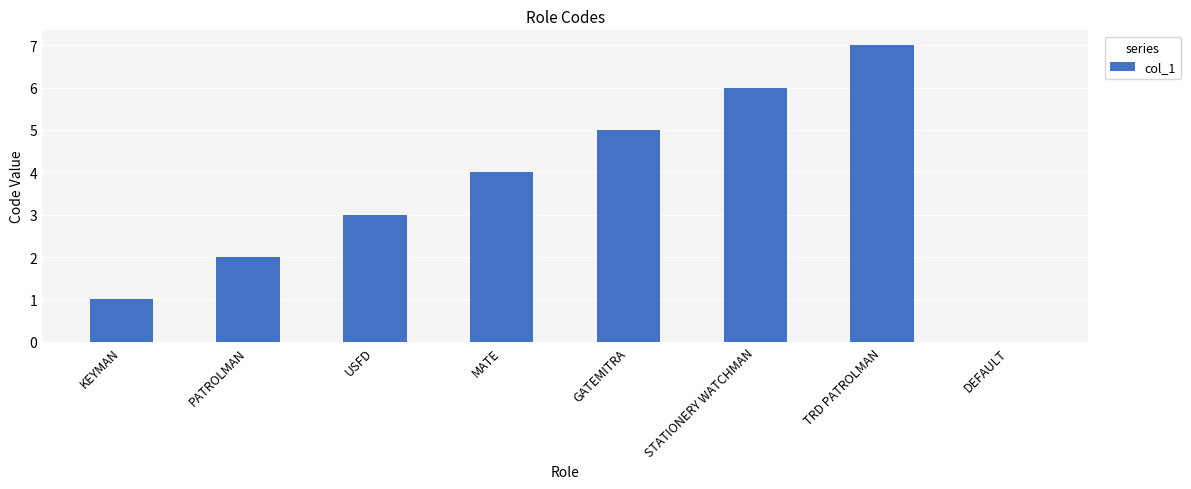

Reading left to right, extract all data points from this chart.

KEYMAN=1	PATROLMAN=2	USFD=3	MATE=4	GATEMITRA=5	STATIONERY WATCHMAN=6	TRD PATROLMAN=7	DEFAULT=0